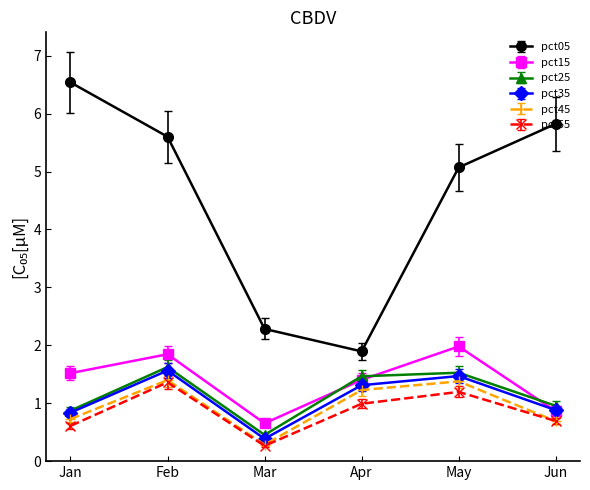

Which series has the widest spread of values?

pct05